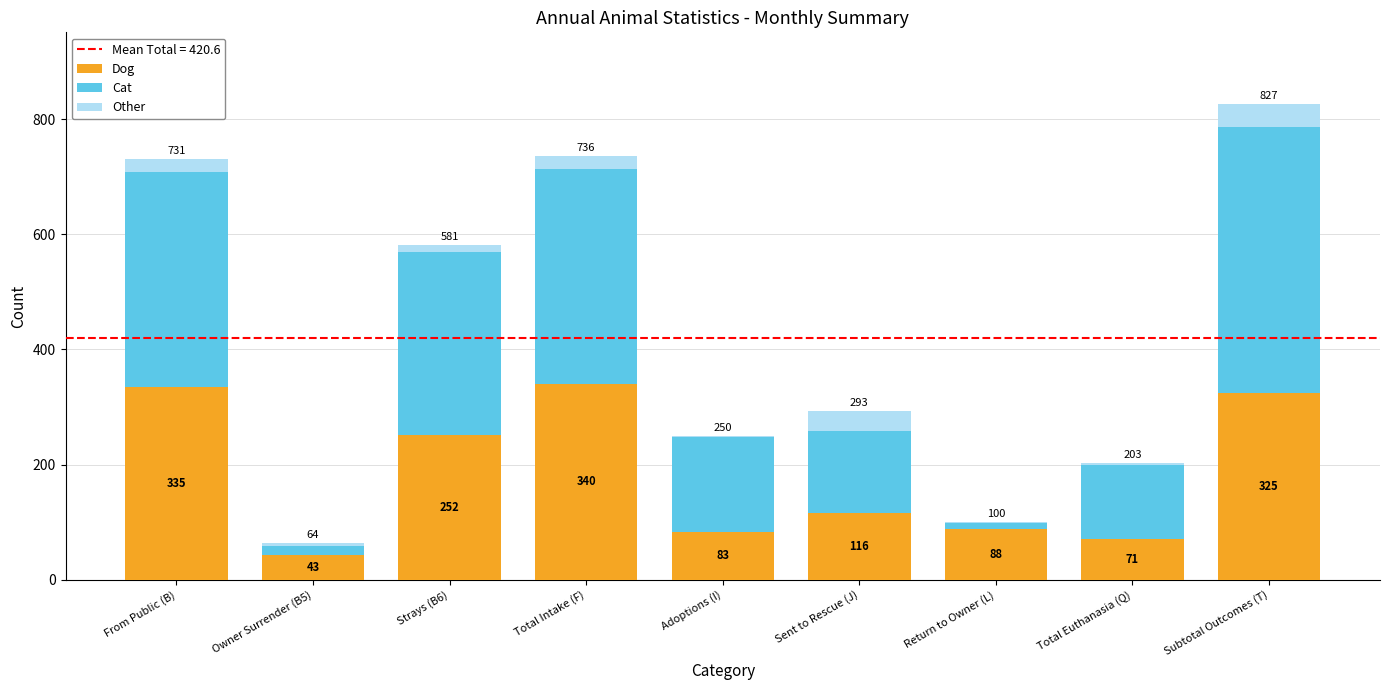

What is the highest value of the Dog series?

340